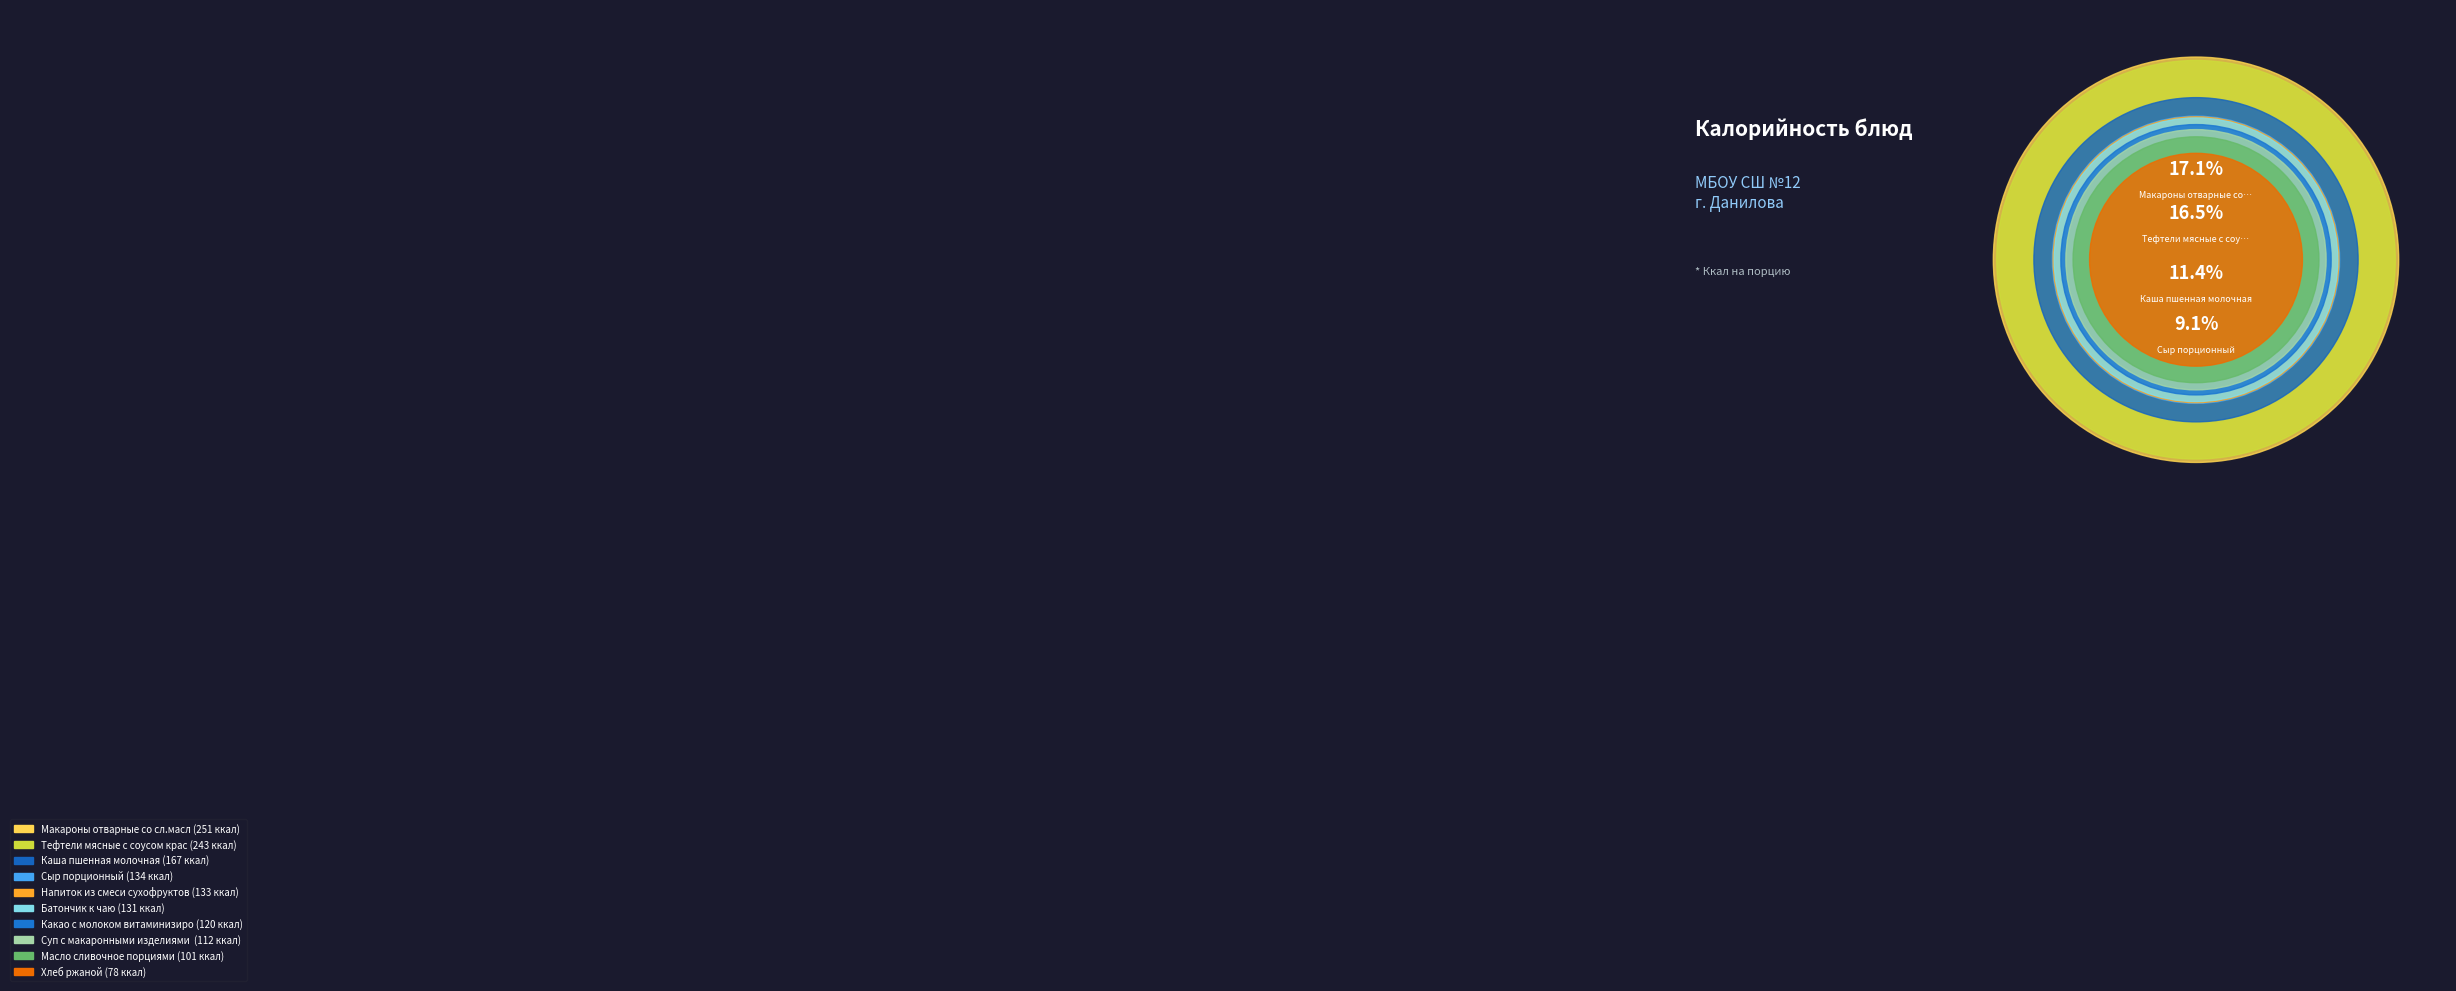

What is the change in value from Какао с молоком витаминизированное to Хлеб ржаной?

-42.3